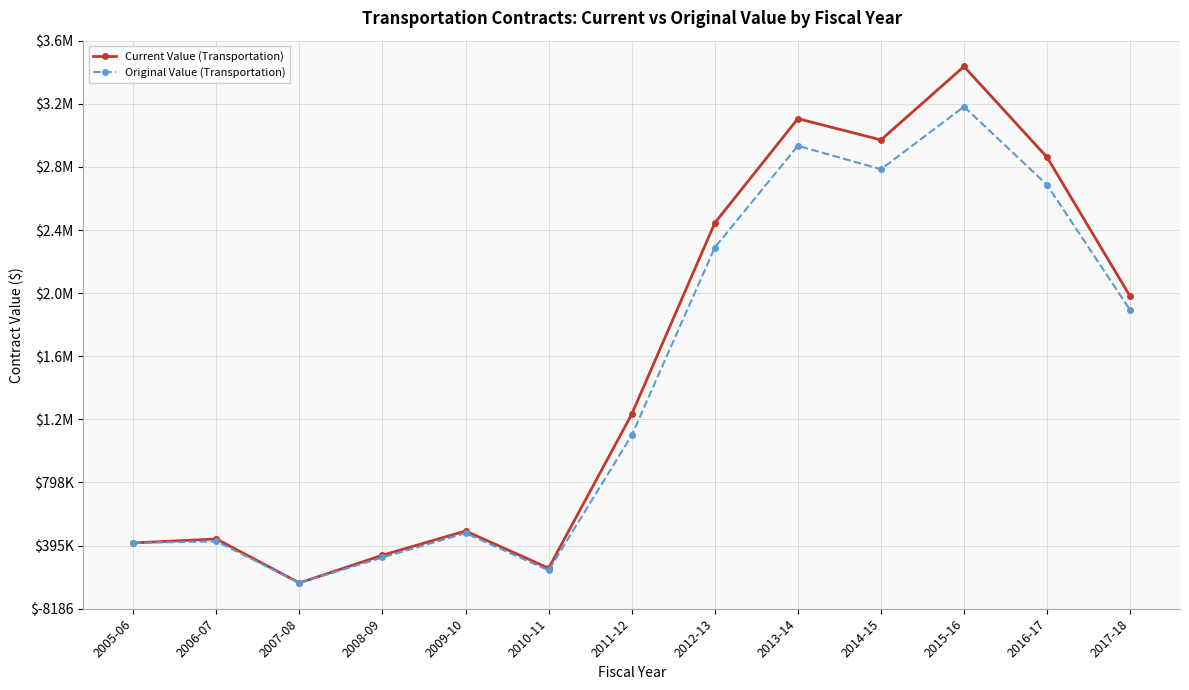

What are all the series names shown in the legend?

Current Value (Transportation), Original Value (Transportation)